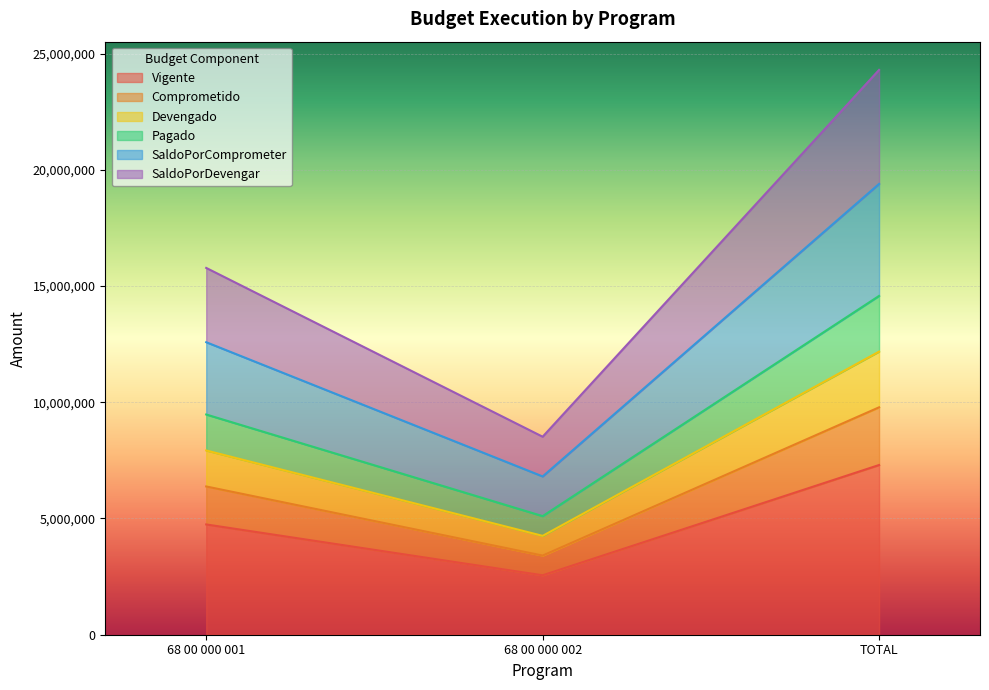

The Vigente series shows 1611571.0 at 68 00 000 001. True or false?

False